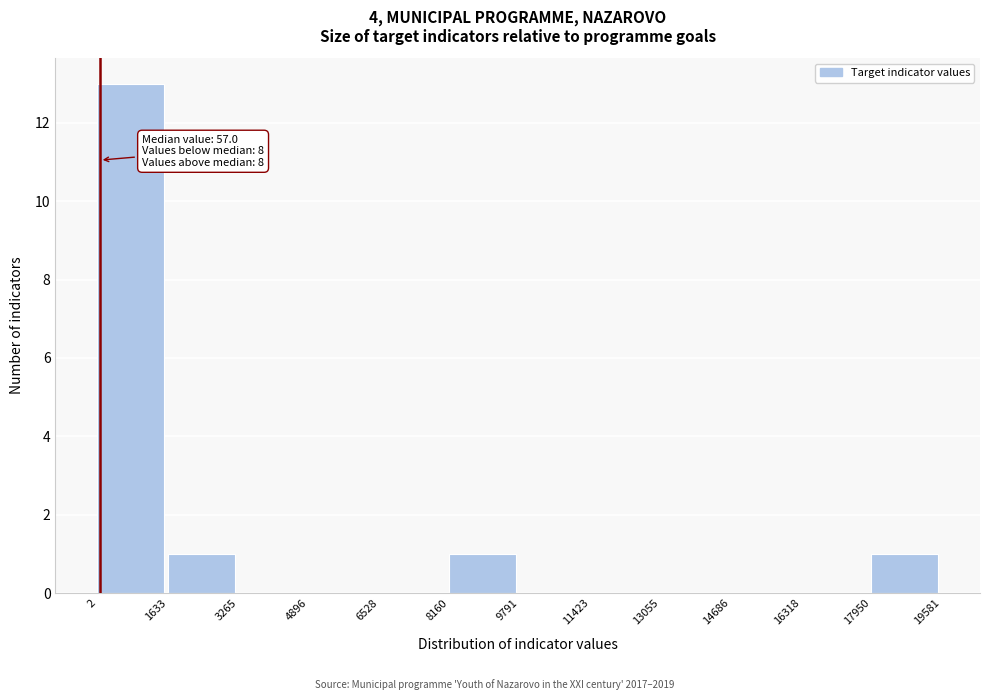

Which range on the x-axis has the tallest bar?

2 to 1633